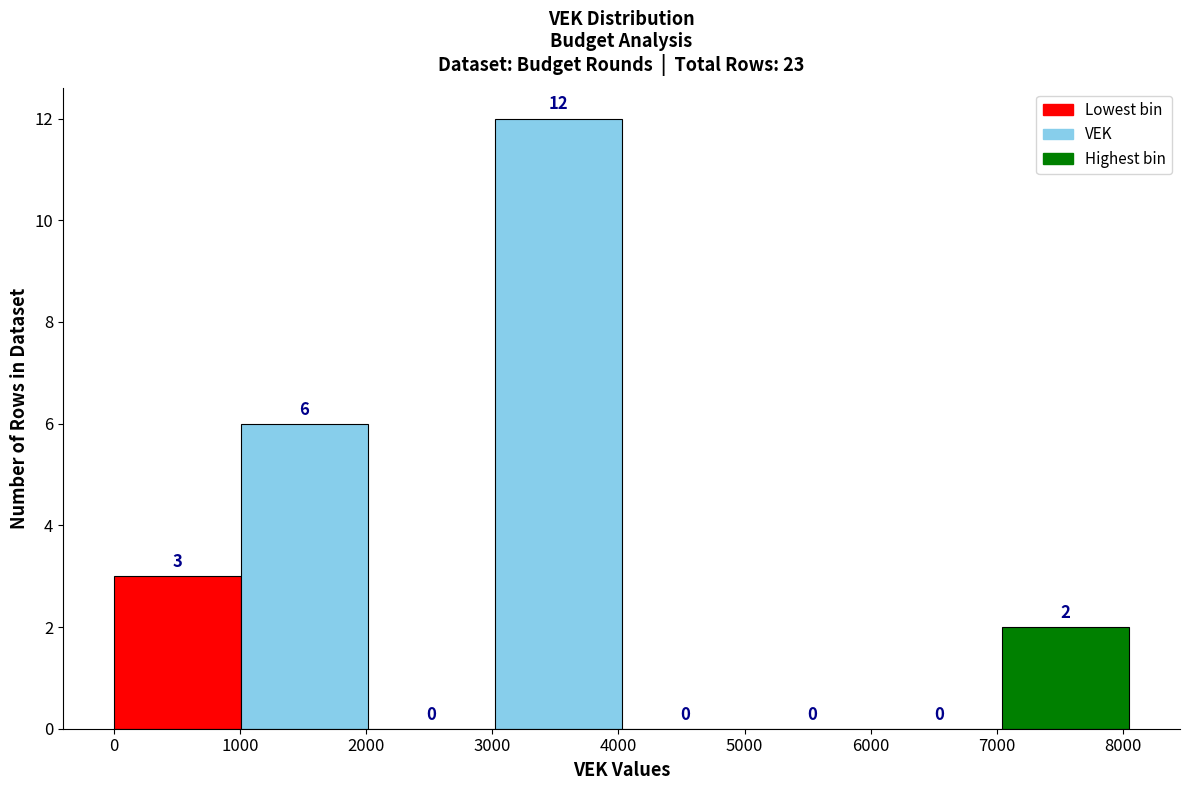

Which range on the x-axis has the tallest bar?

3000 to 4000